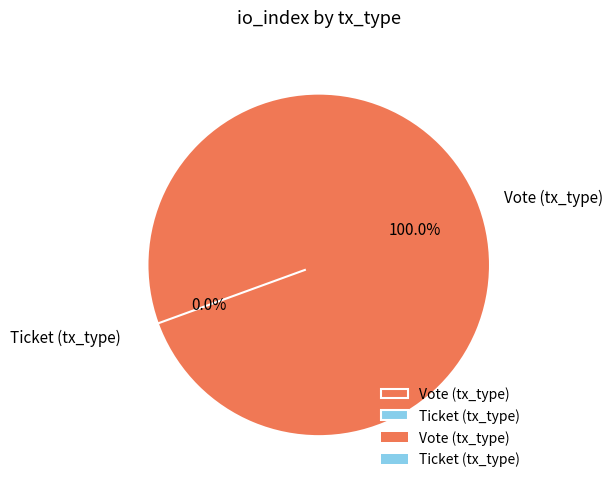

True or false: Vote (tx_type) accounts for 100% of the total.

True